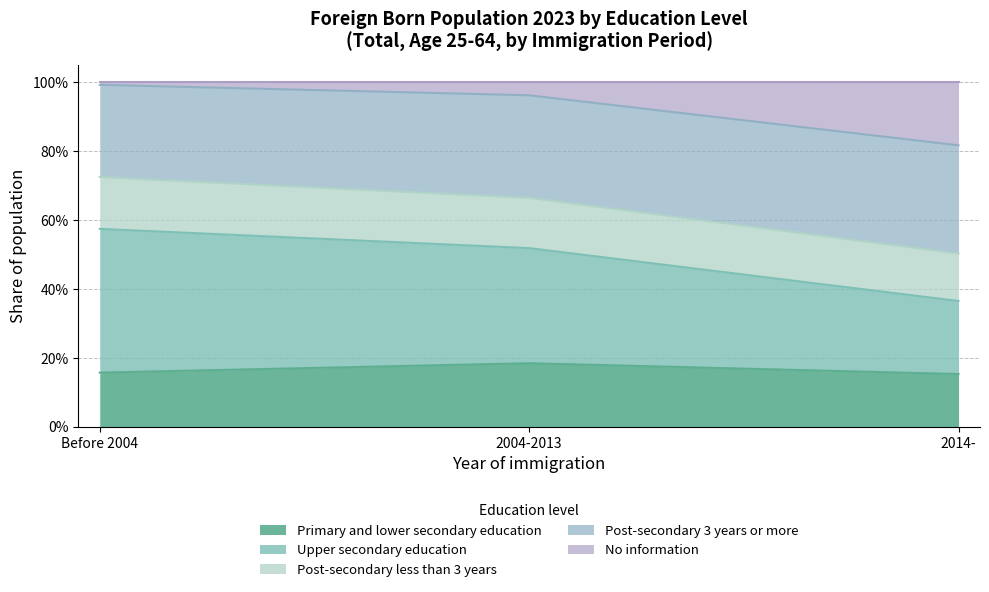

What is the label of the 2nd point from the right?

2004-2013